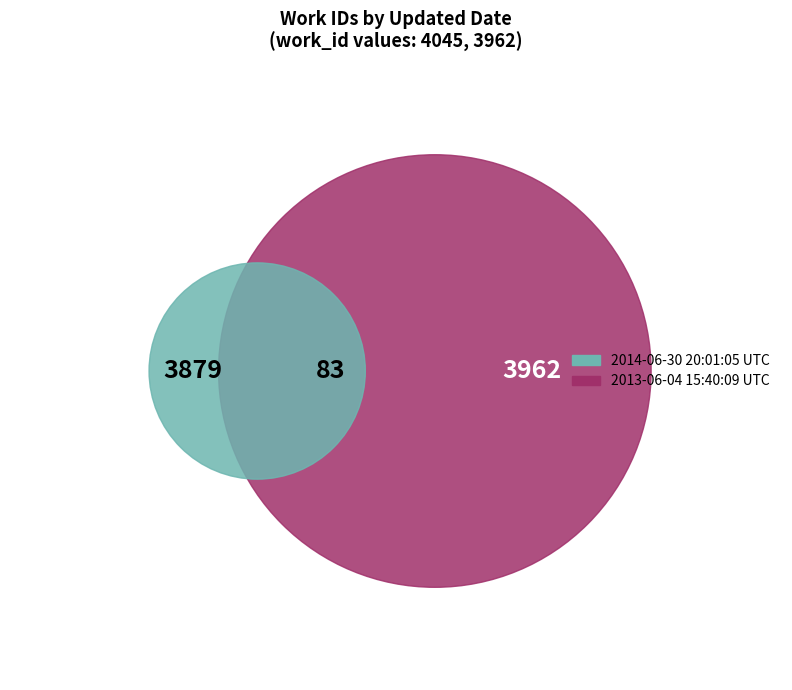

Do 2014-06-30 20:01:05 UTC and 2013-06-04 15:40:09 UTC together represent more than half of the pie?

Yes